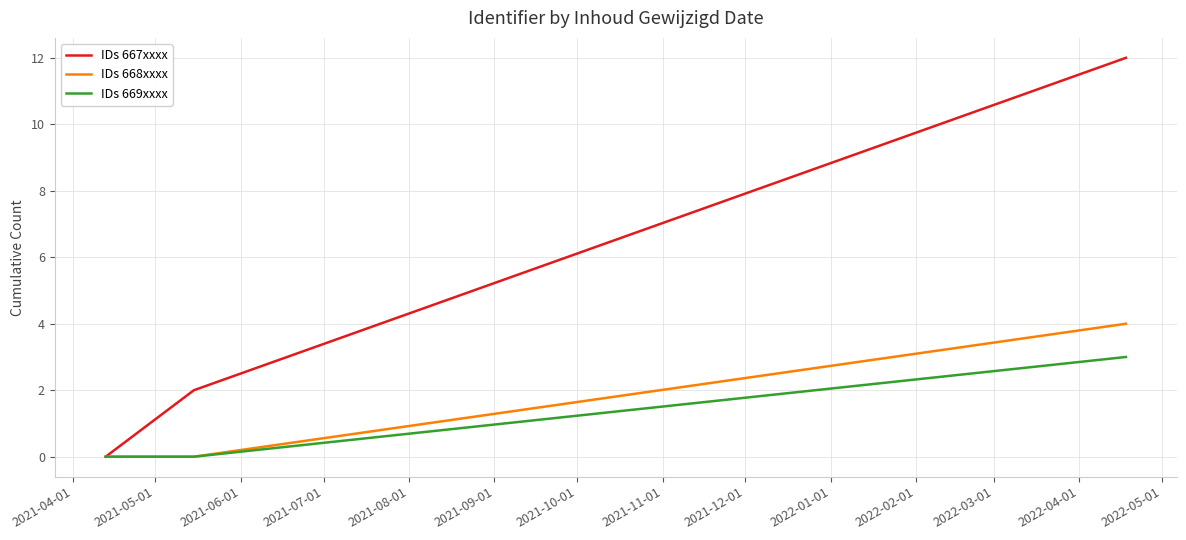

Which series has the largest range (max minus min)?

IDs 667xxxx